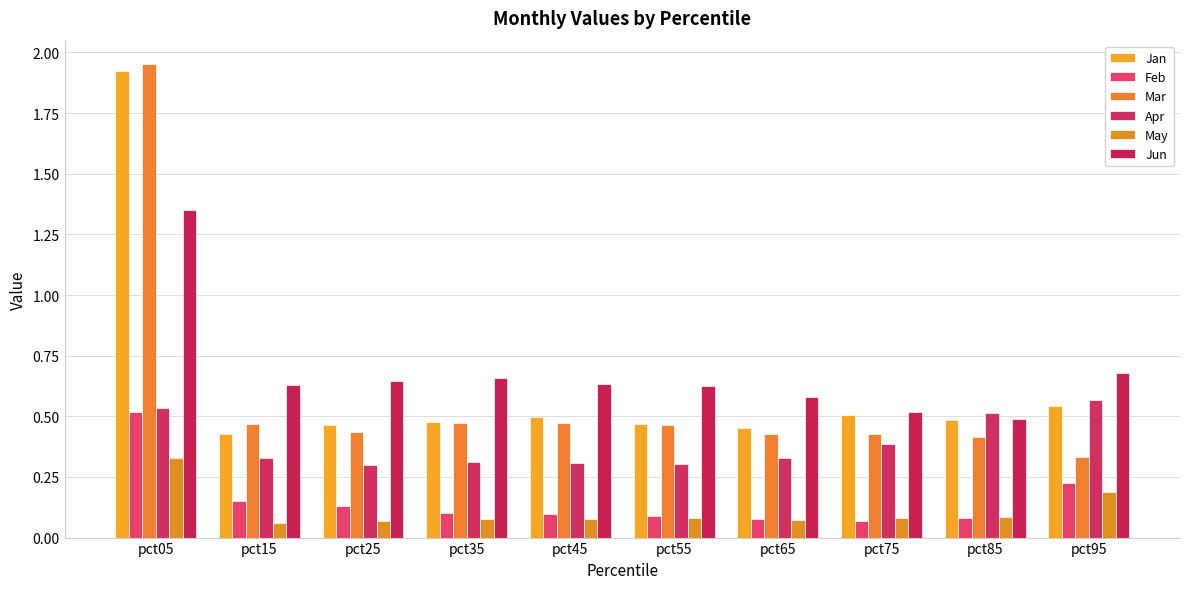

Which series has the widest spread of values?

Mar